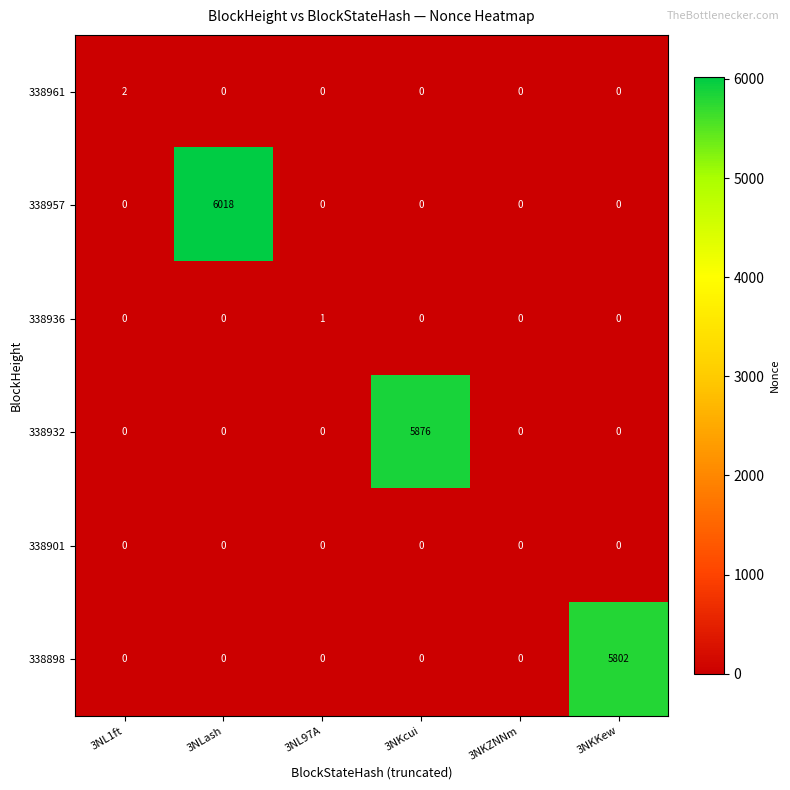

At which label does 338932 reach its peak?

3NKcui